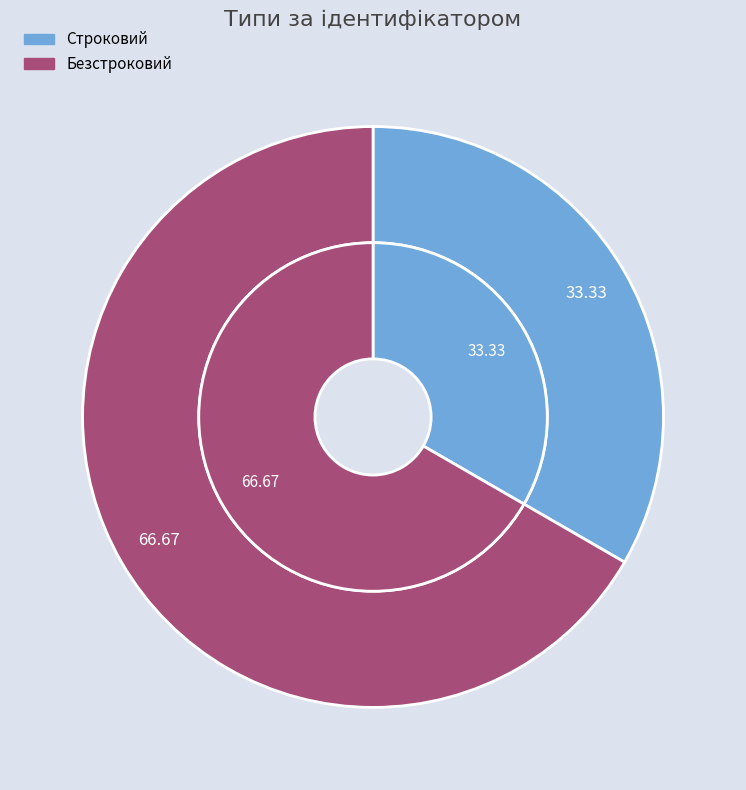

What is the largest slice in the pie chart?

Безстроковий